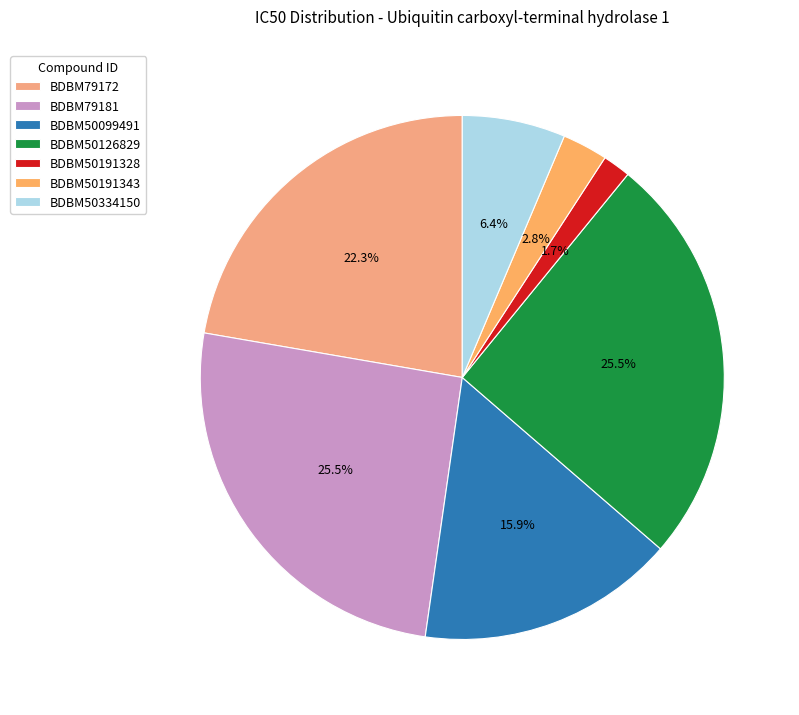

Count the number of slices in the pie.

7